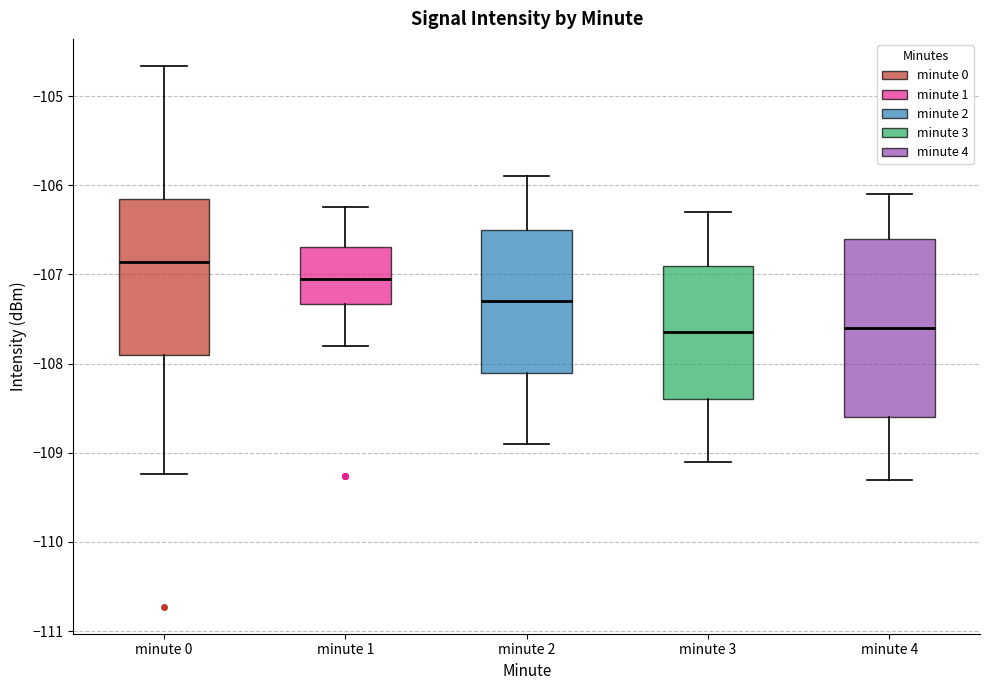

Which box's median line is the highest?

minute 0